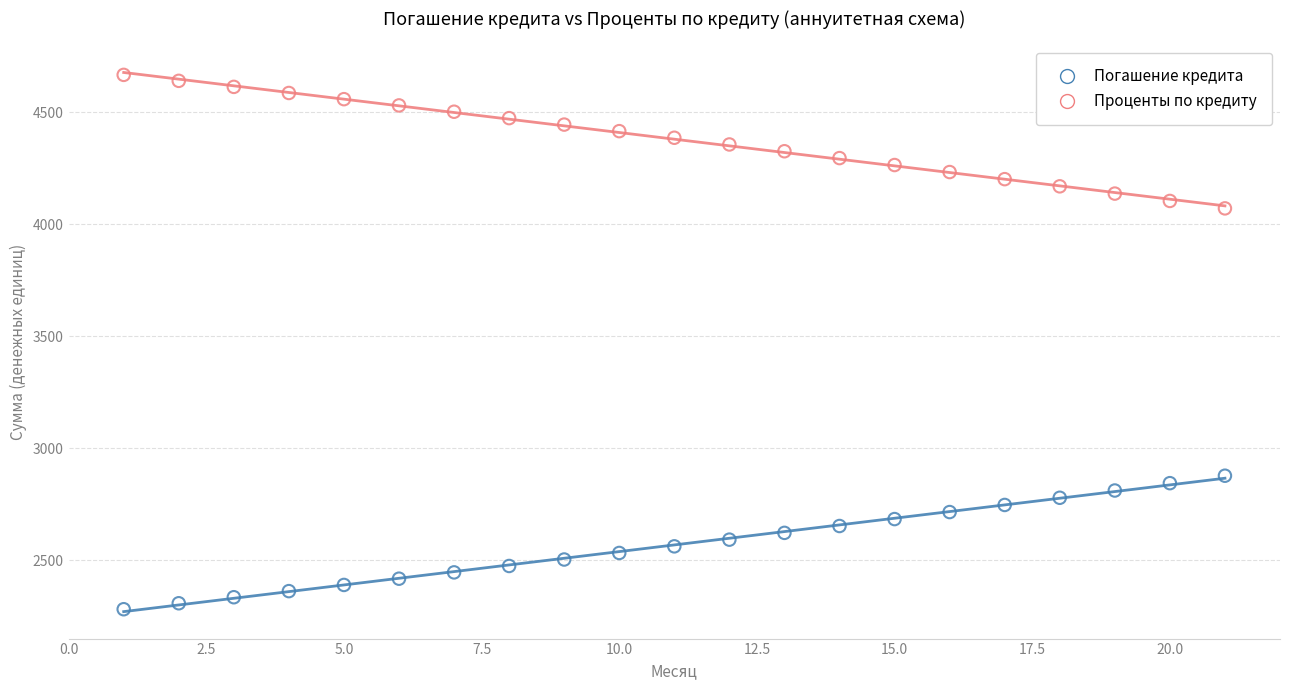

Which series reaches the minimum Y coordinate?

Погашение кредита